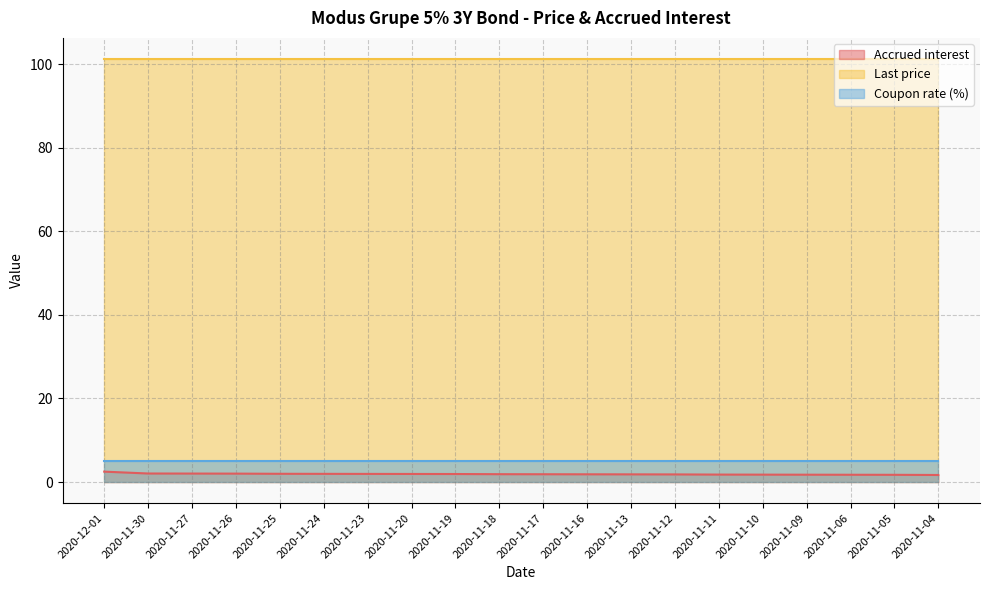

Between 2020-11-13 and 2020-11-04, which is larger?

2020-11-13